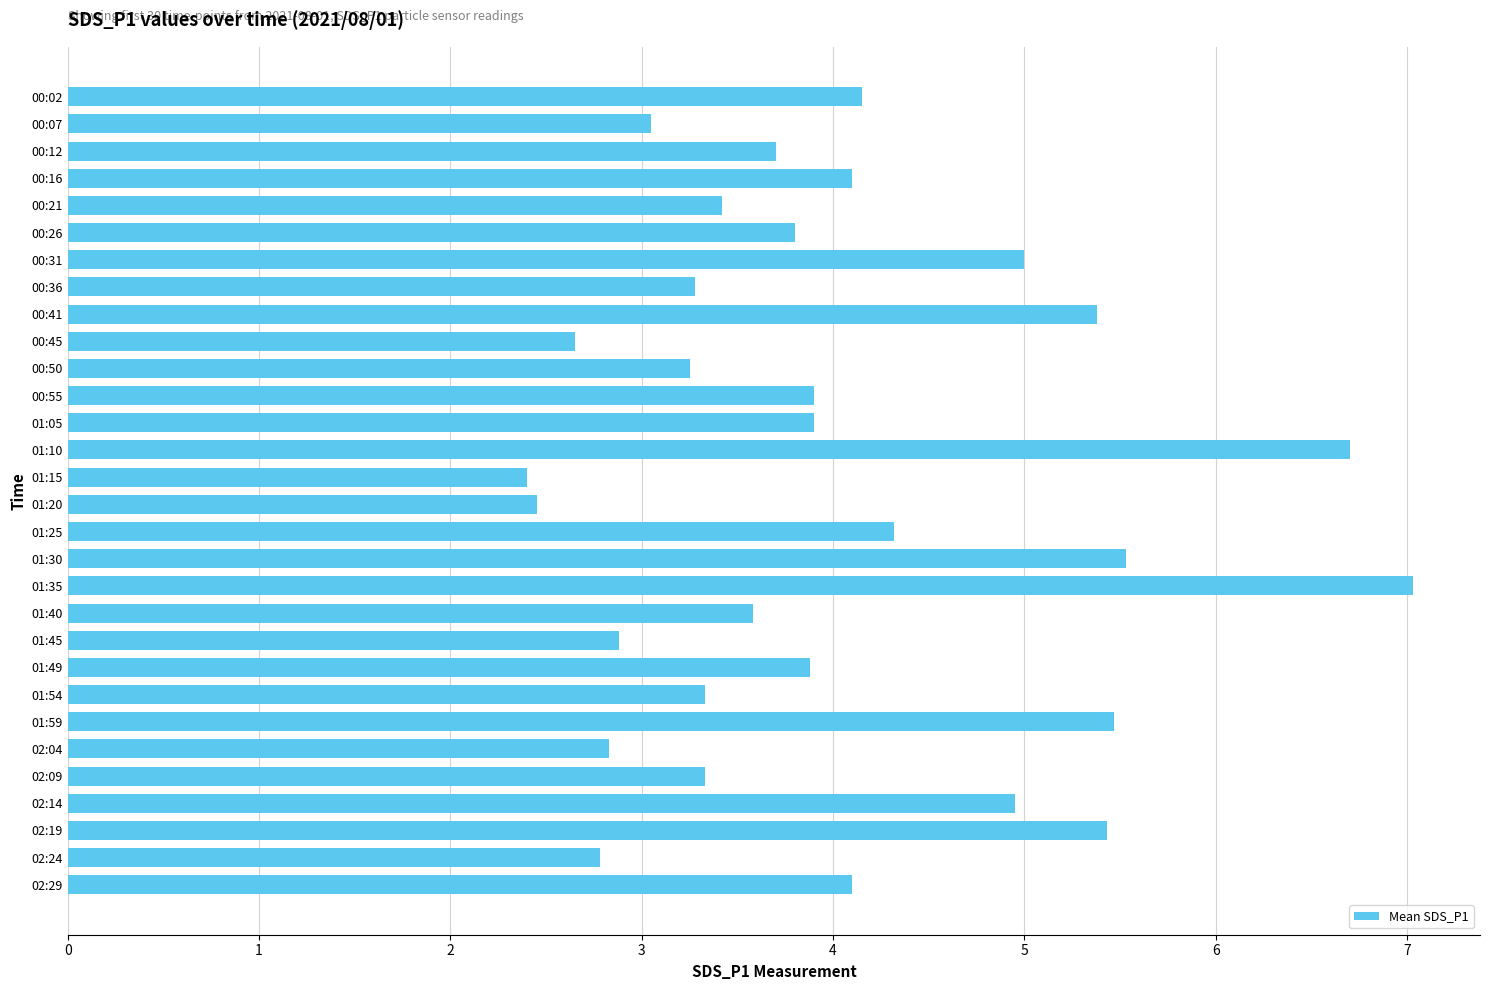

The value at 00:31 is 1.8. True or false?

False